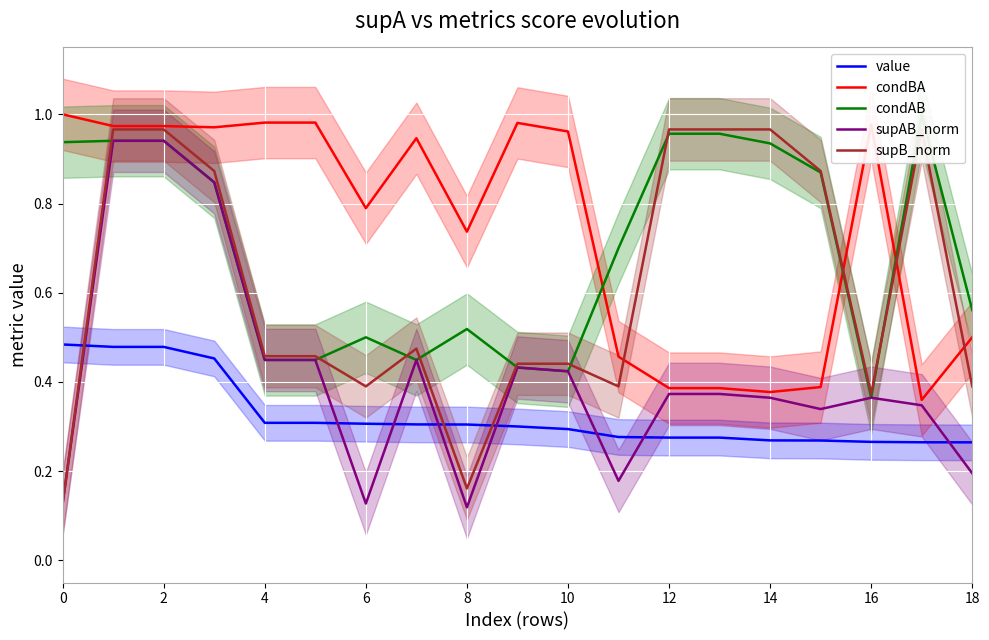

The value of condBA at 12 is 0.6. True or false?

False